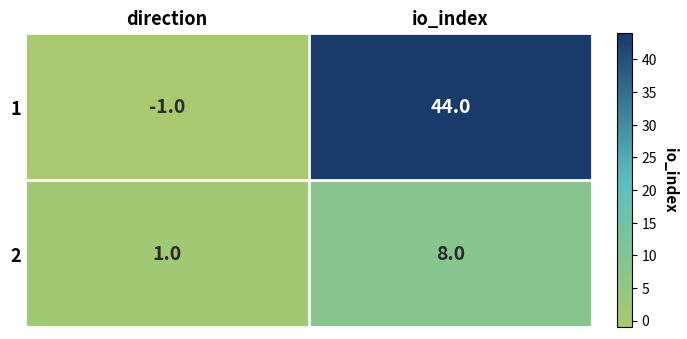

Reading left to right, what are all the values shown in this chart?

1: direction=-1	io_index=44
2: direction=1	io_index=8